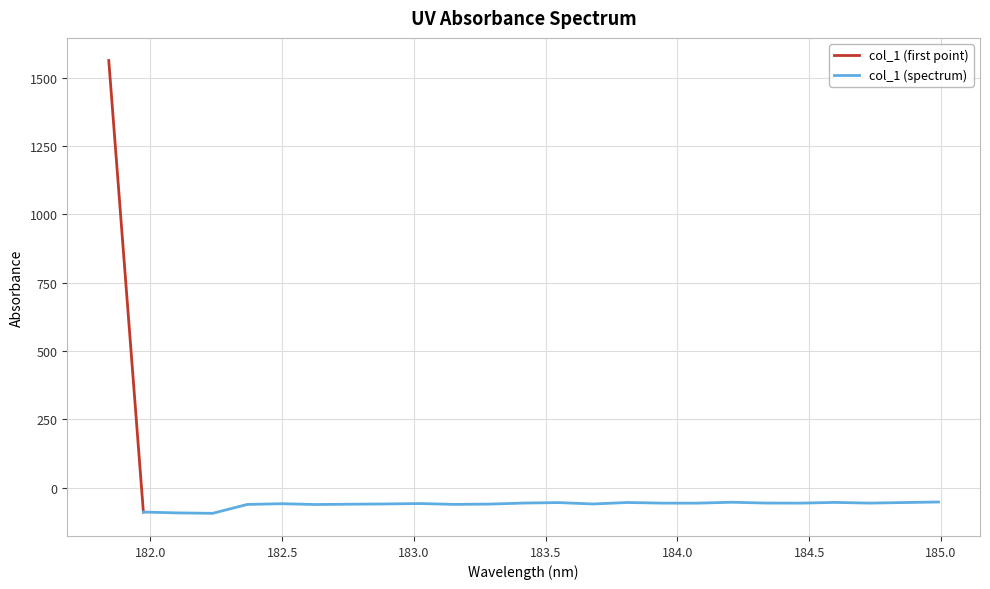

Between 183.2863821962 and 184.0735234058, which is larger?

184.0735234058